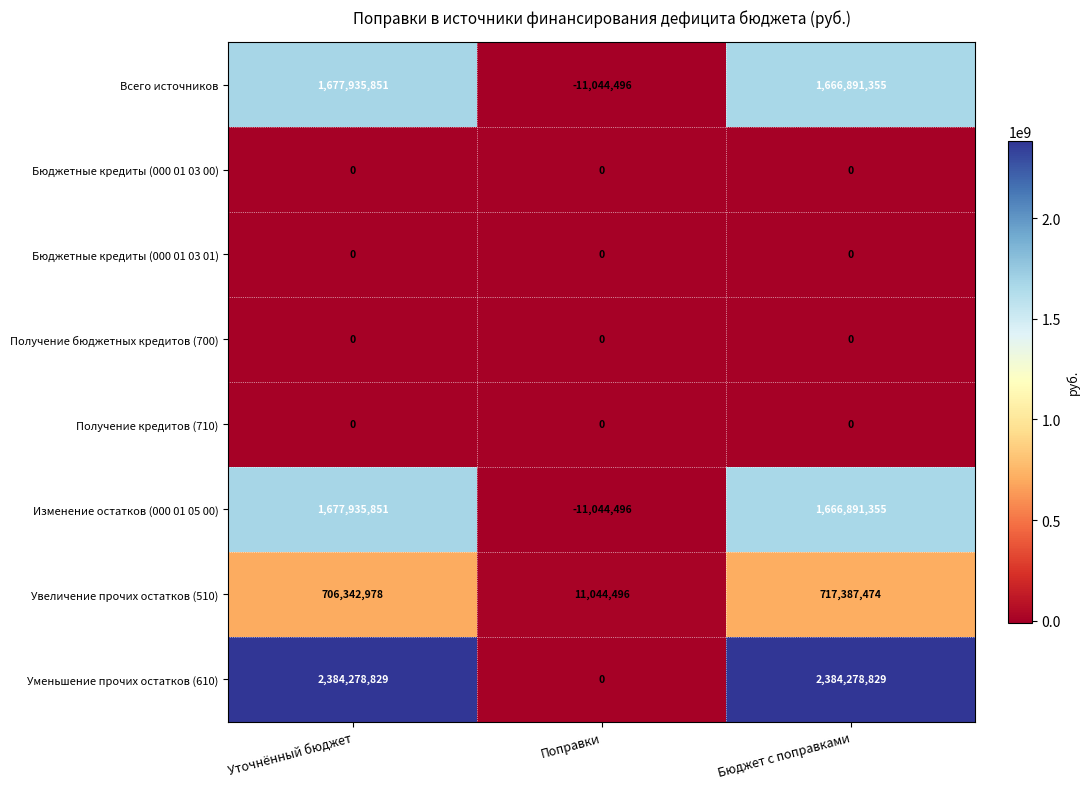

At which label is Уменьшение прочих остатков (610) closest to 1192139414?

Поправки